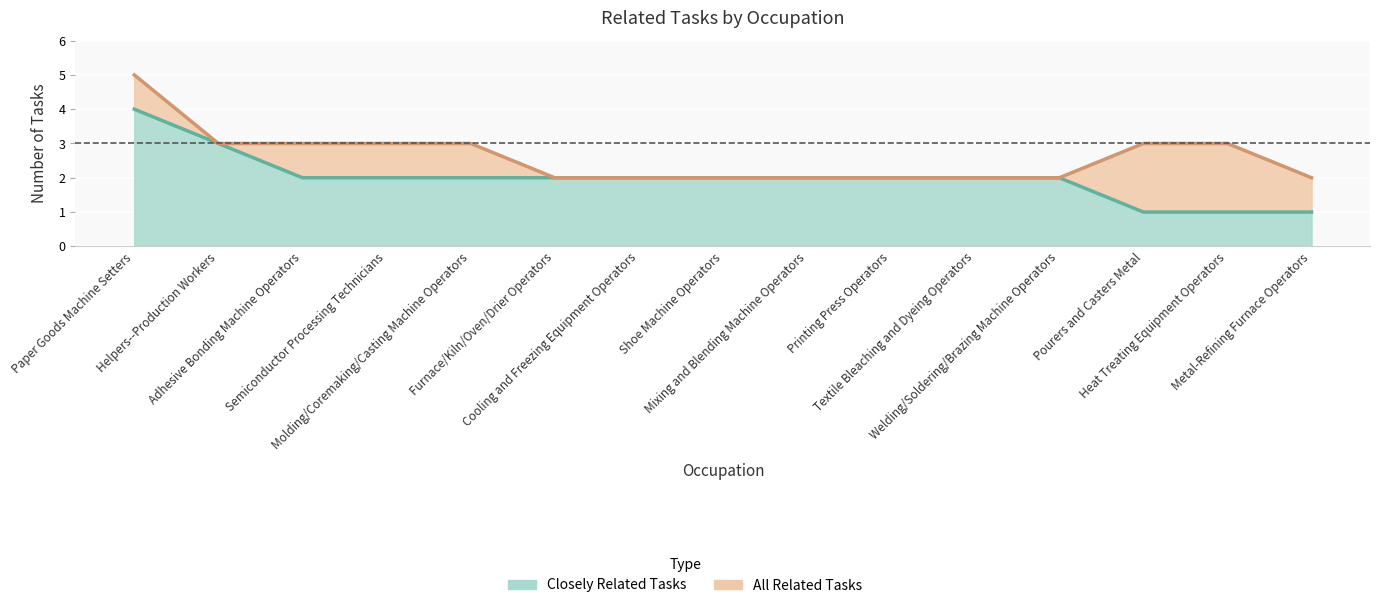

How many lines are shown in the chart?

2